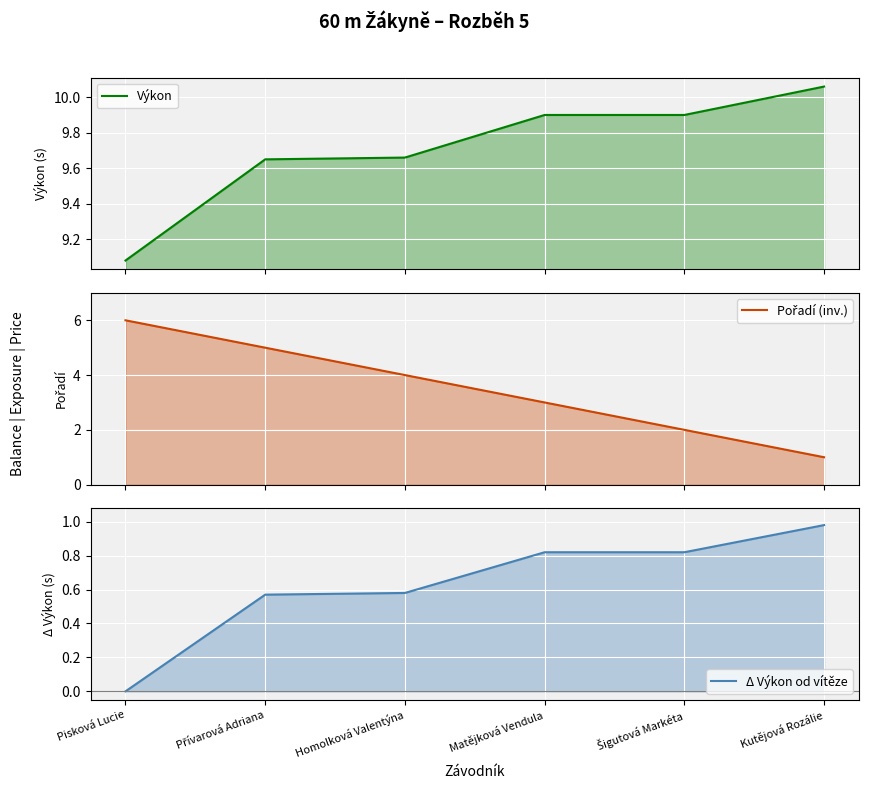

Which category has the lowest value in the Pořadí (inv.) series?

Kutějová Rozálie